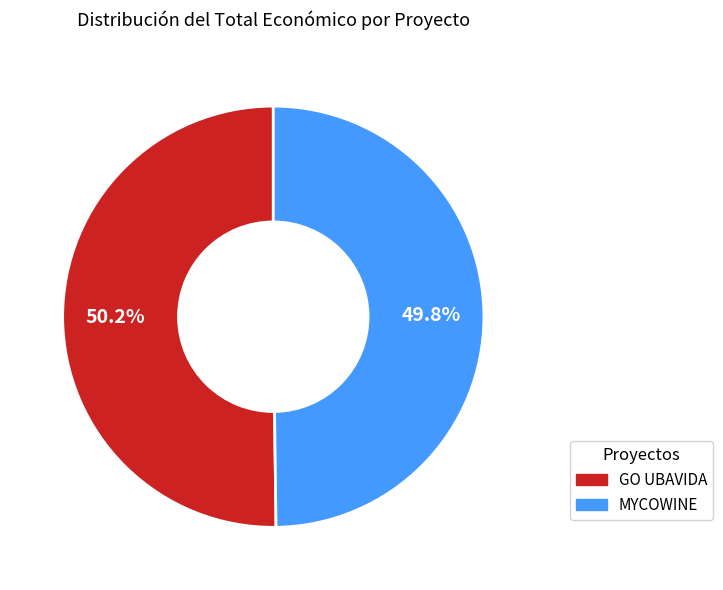

Combined, do MYCOWINE and GO UBAVIDA account for over 50%?

Yes